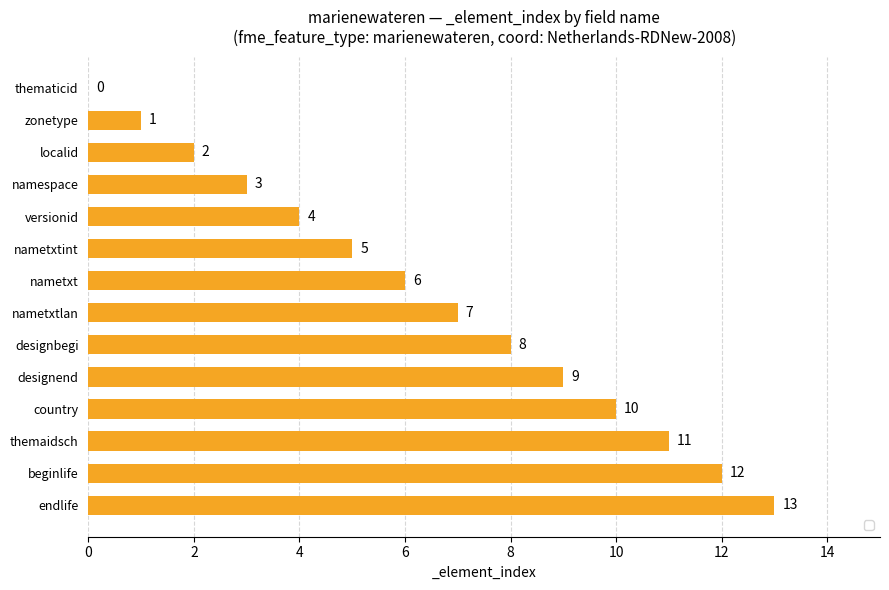

What is the sum of the values at localid and designbegi?

10